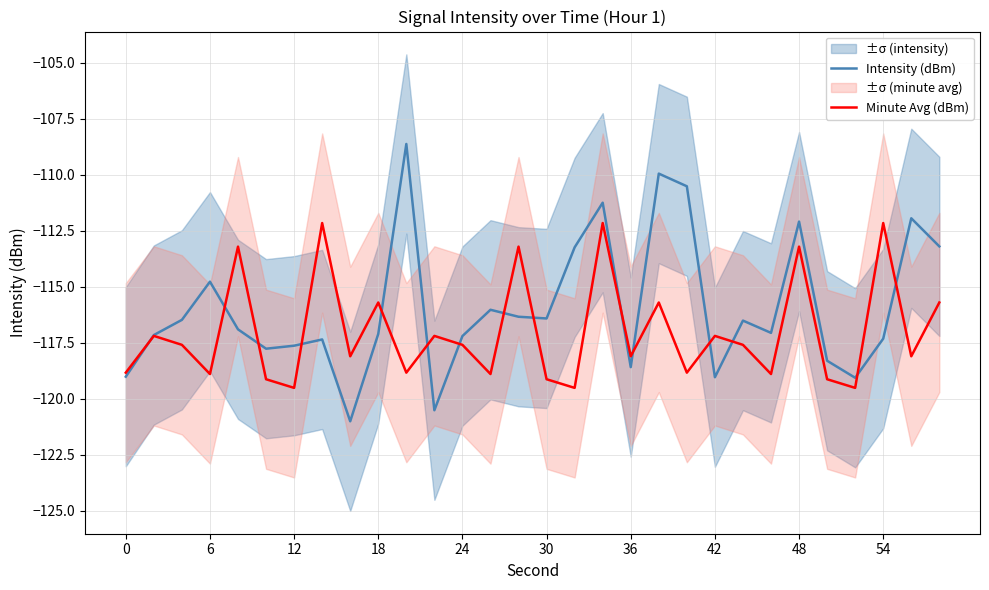

How many categories are shown in the chart?

30